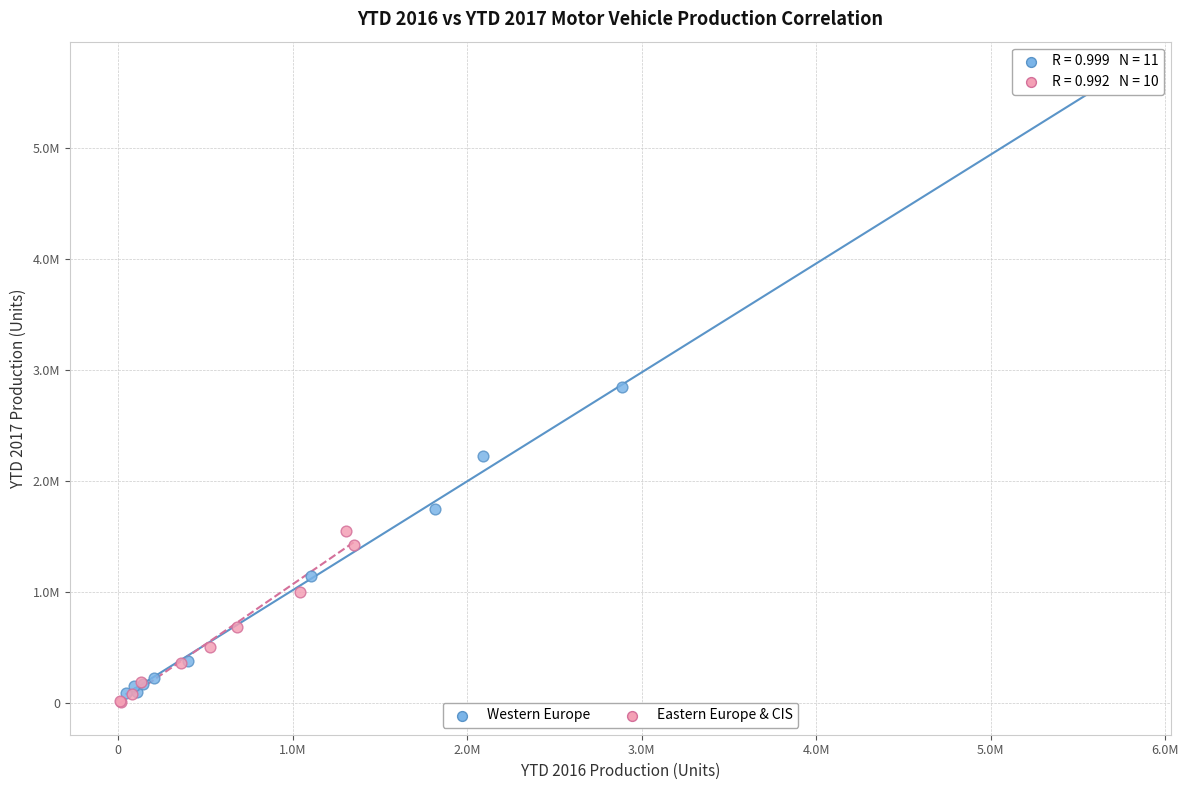

What are all the series names shown in the legend?

Western Europe, Eastern Europe & CIS